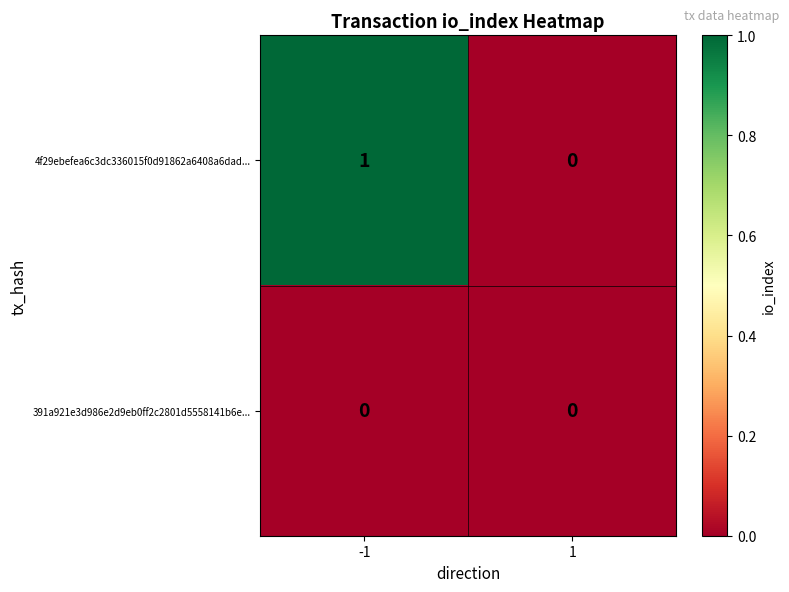

Rank the series at -1 from highest to lowest value.

4f29ebefea6c3dc336015f0d91862a6408a6dad..., 391a921e3d986e2d9eb0ff2c2801d5558141b6e...